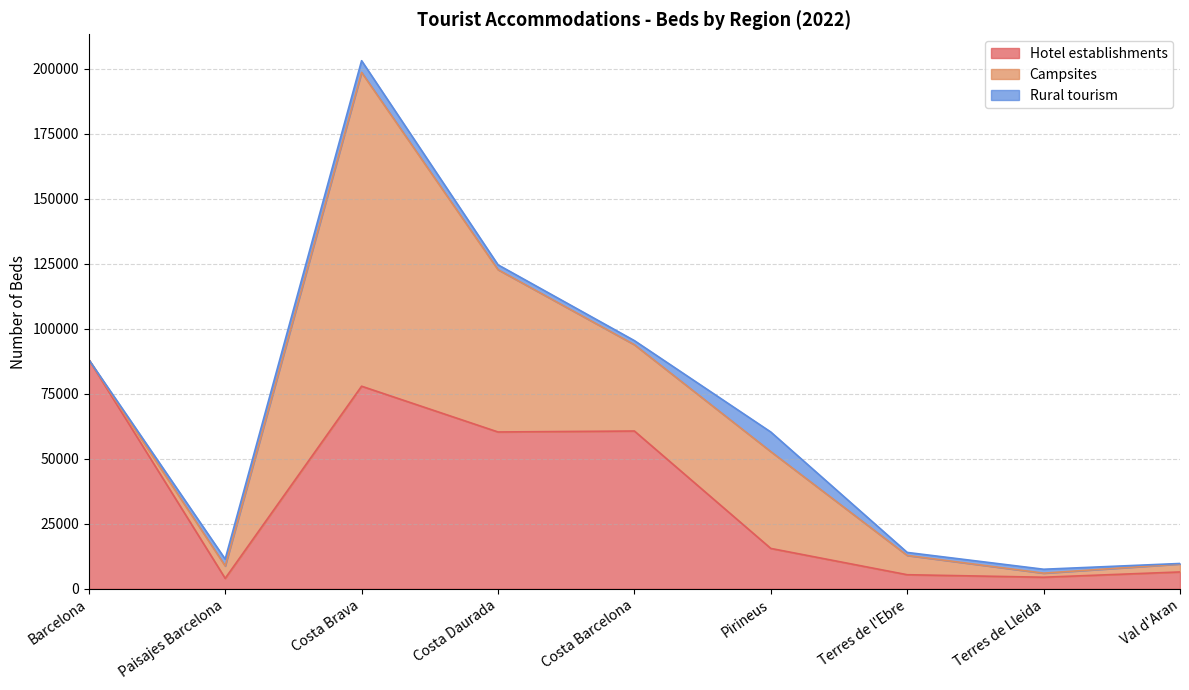

How many distinct data groups are displayed?

3